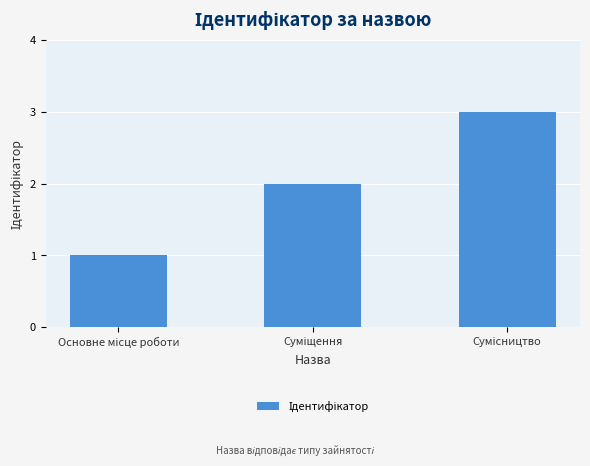

What is the maximum value shown in the chart?

3